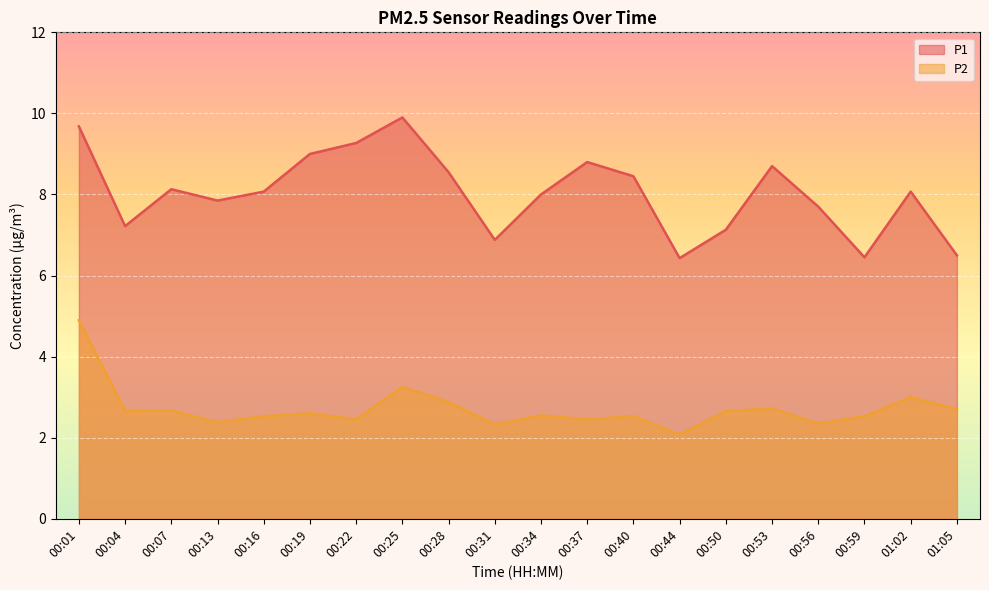

True or false: P2 and P1 intersect in this chart.

False